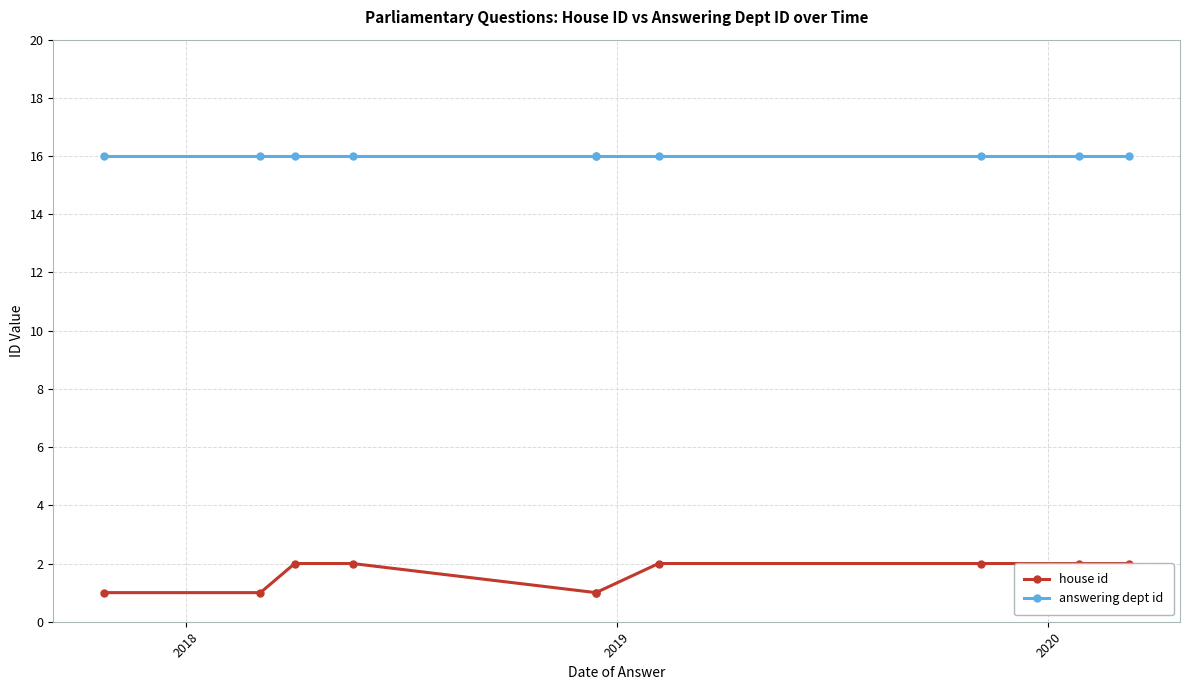

How many lines are shown in the chart?

2